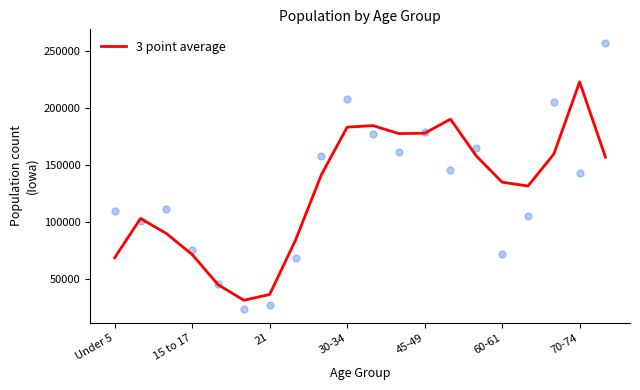

At which label does 3 point average reach its peak?

70-74